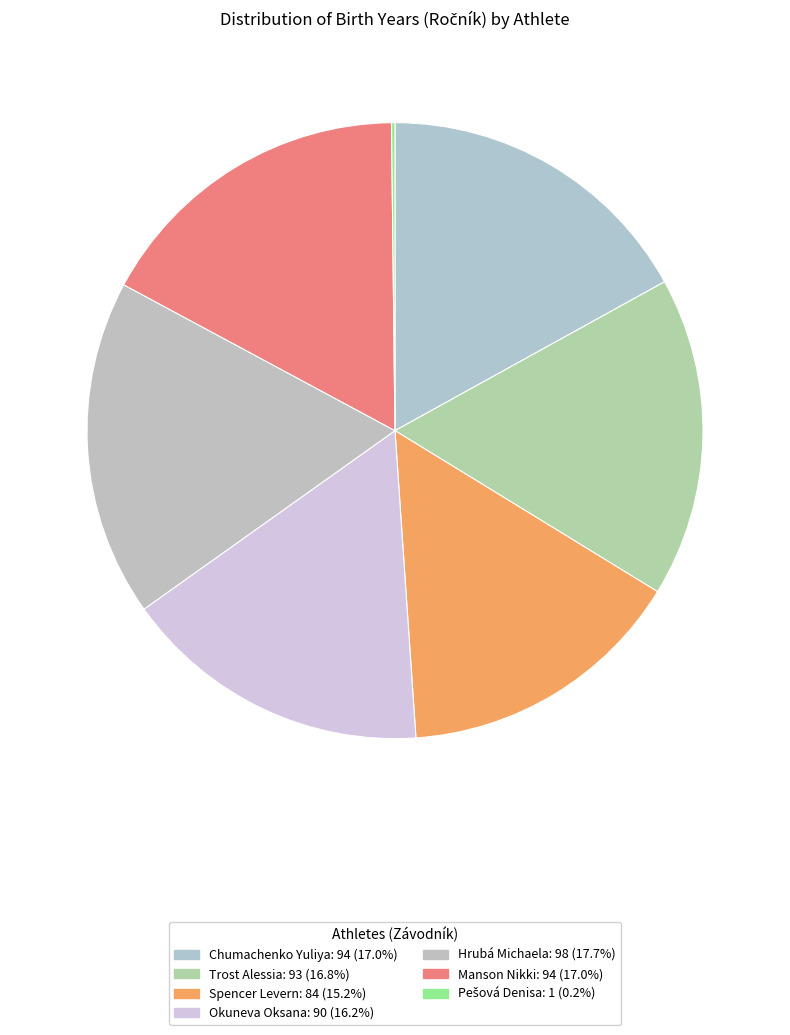

What percentage is the Manson Nikki slice, to the nearest percent?

17%